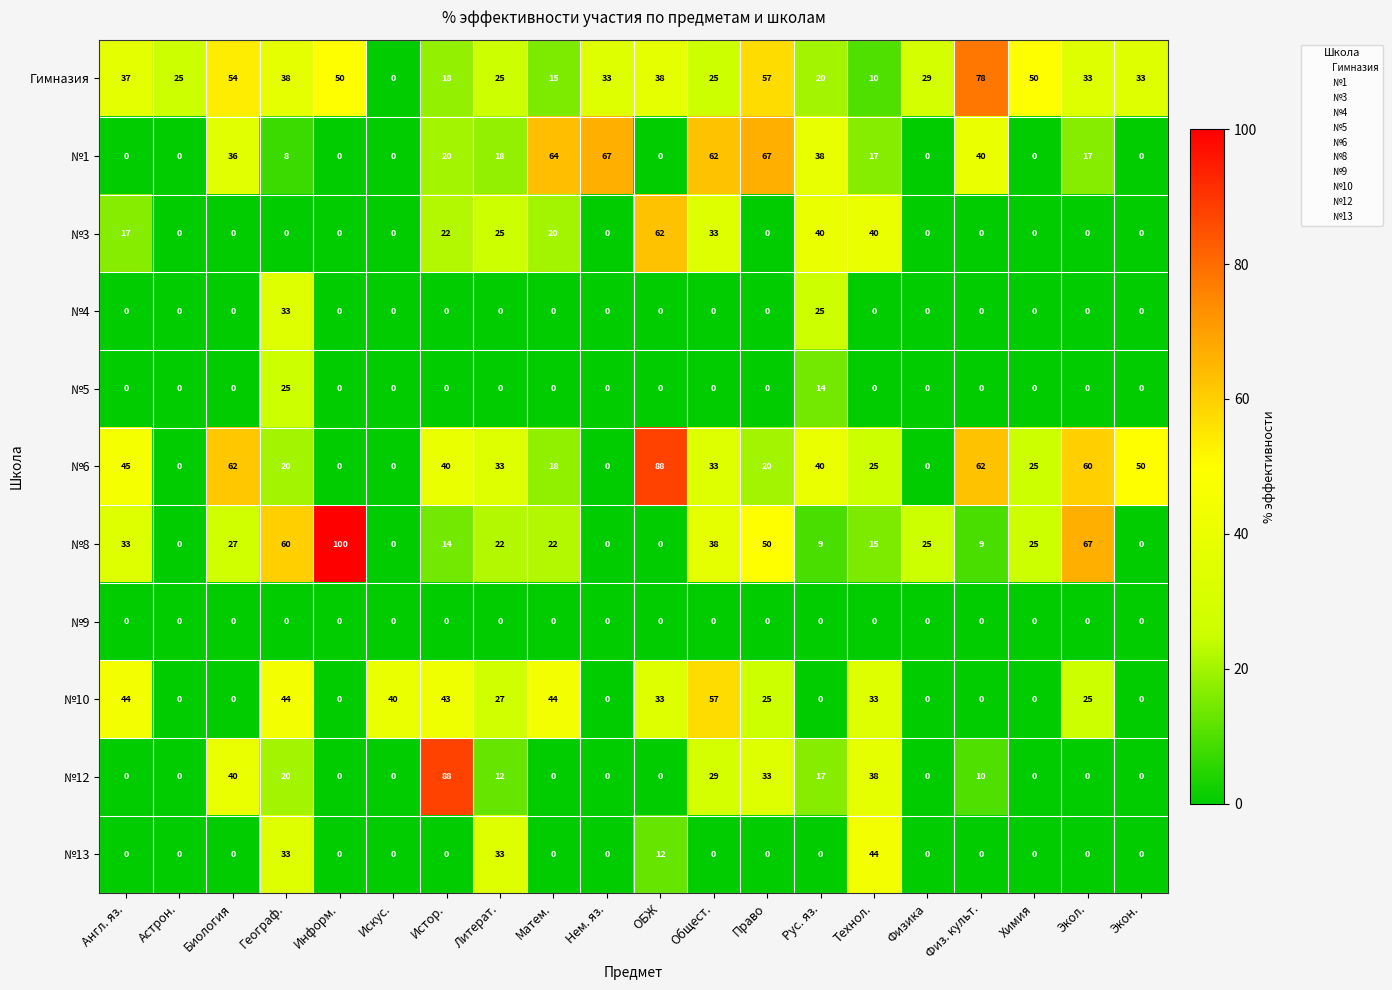

Which series changed the most between Астрон. and Нем. яз.?

№1